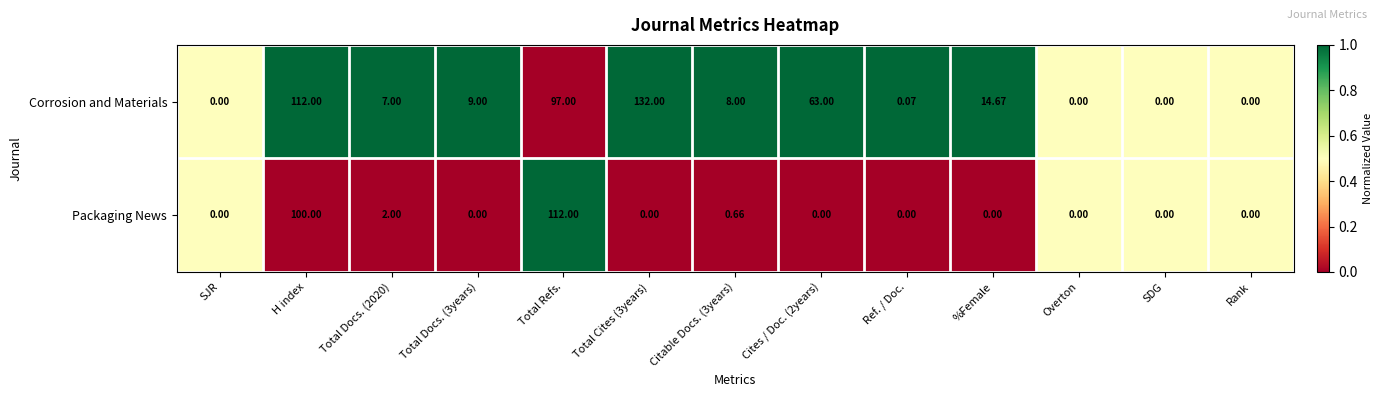

List the series in order of their peak value, lowest first.

Packaging News, Corrosion and Materials